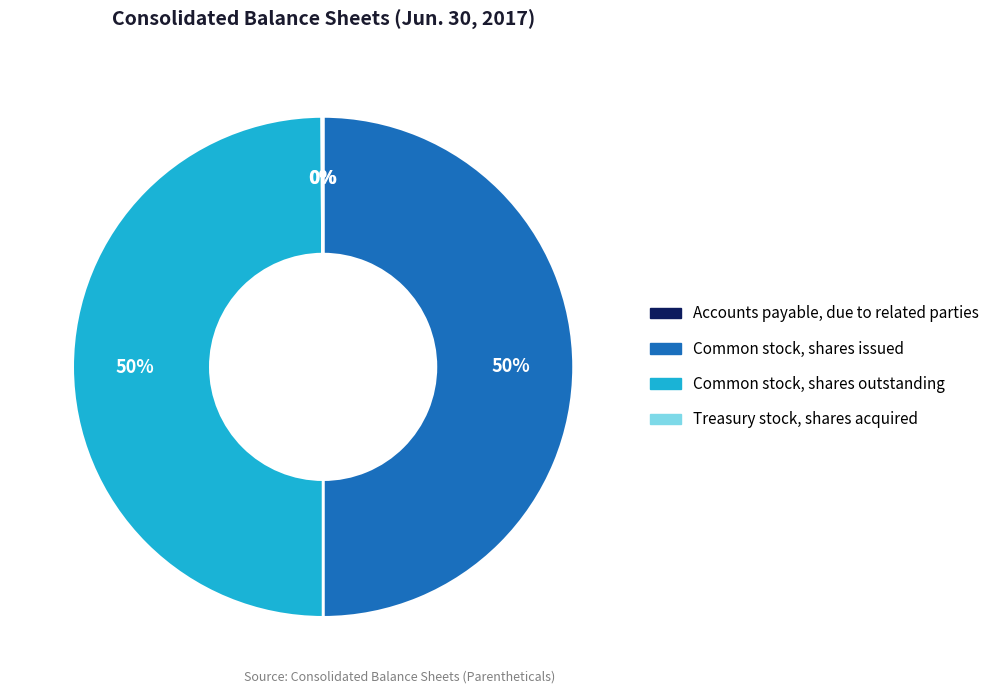

The Common stock, shares outstanding slice represents 50% of the pie. True or false?

True